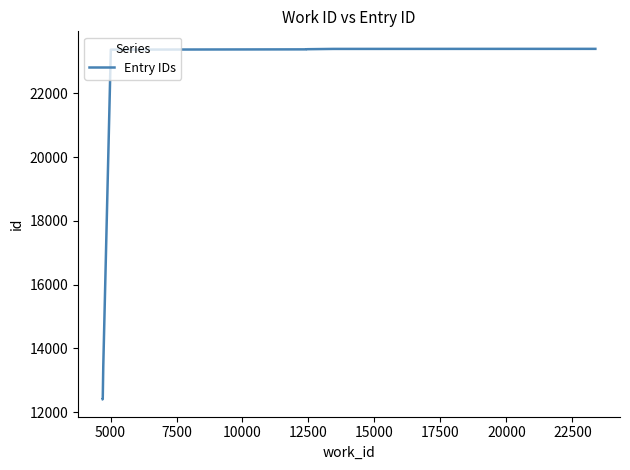

Count the number of categories in the chart.

10